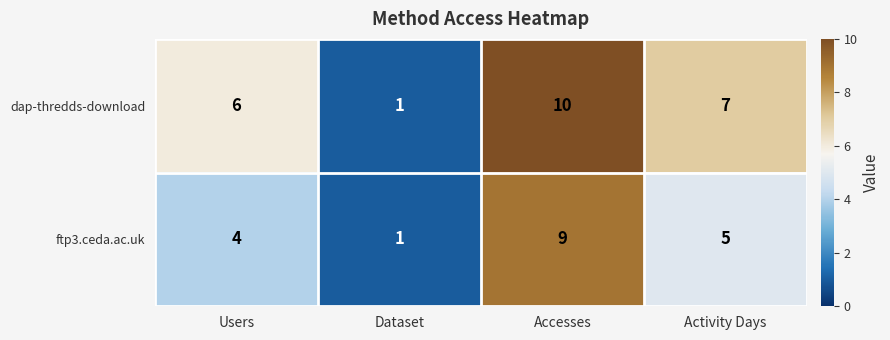

At which label is dap-thredds-download closest to 5?

Users